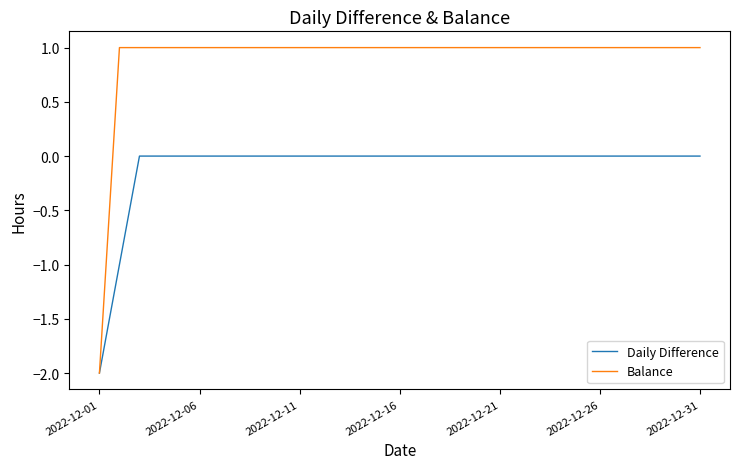

How many series are shown in this chart?

2